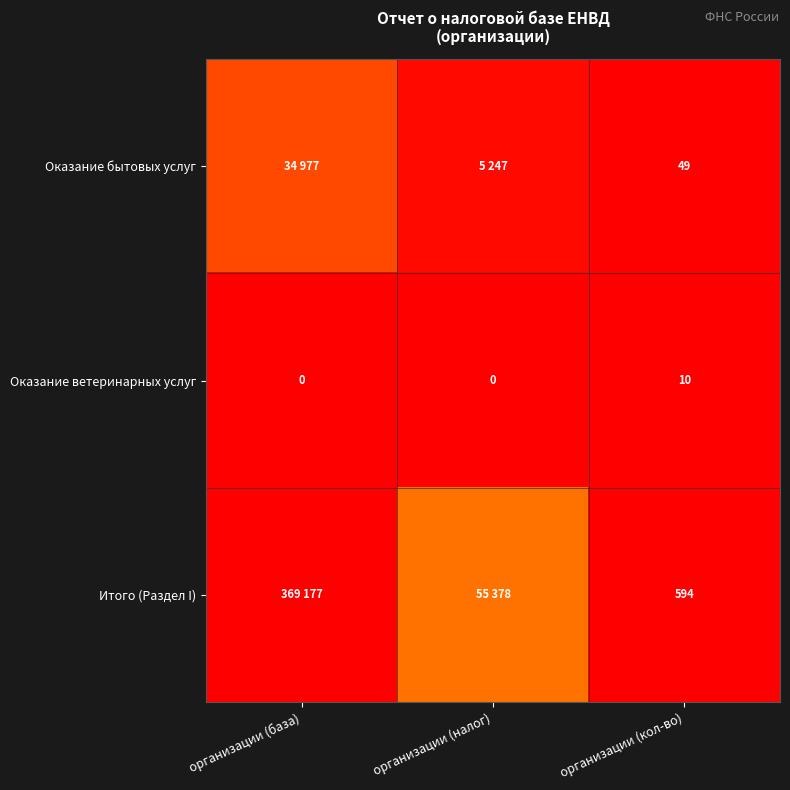

Rank the series at организации (кол-во) from lowest to highest value.

Оказание ветеринарных услуг, Оказание бытовых услуг, Итого (Раздел I)